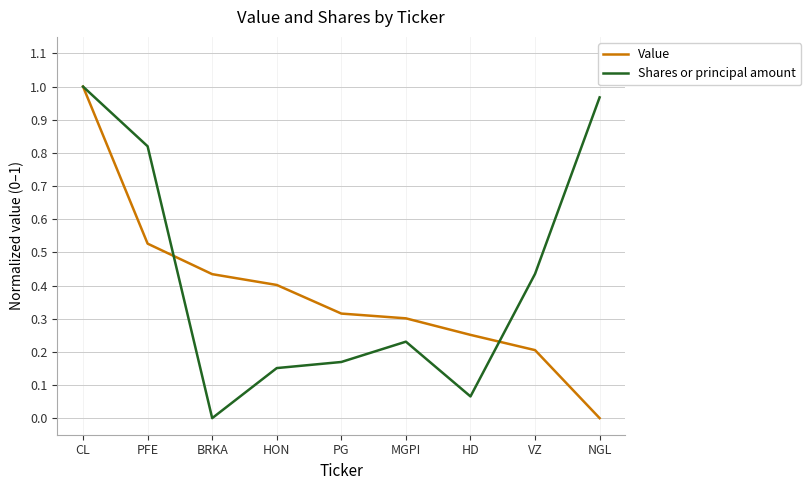

What is the total value across all series at PFE?

1.3